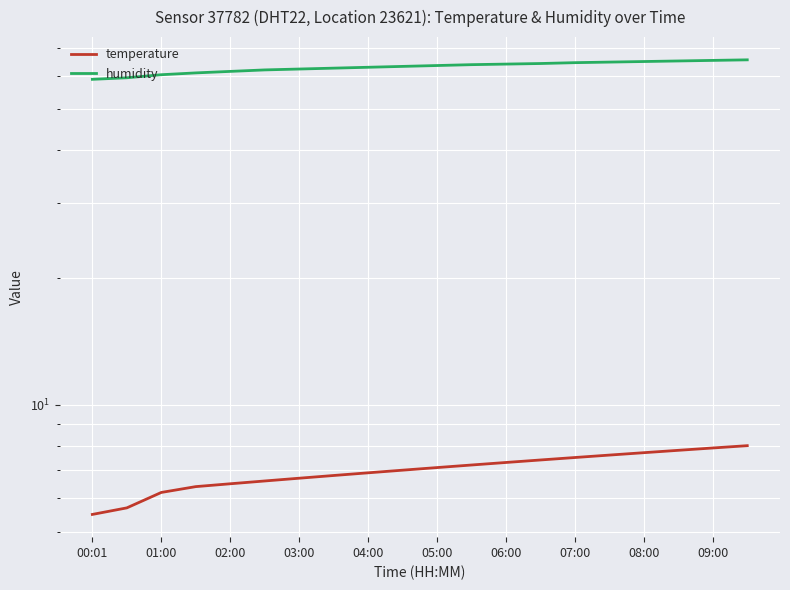

Between 09:00 and 10, which series saw the biggest shift?

humidity